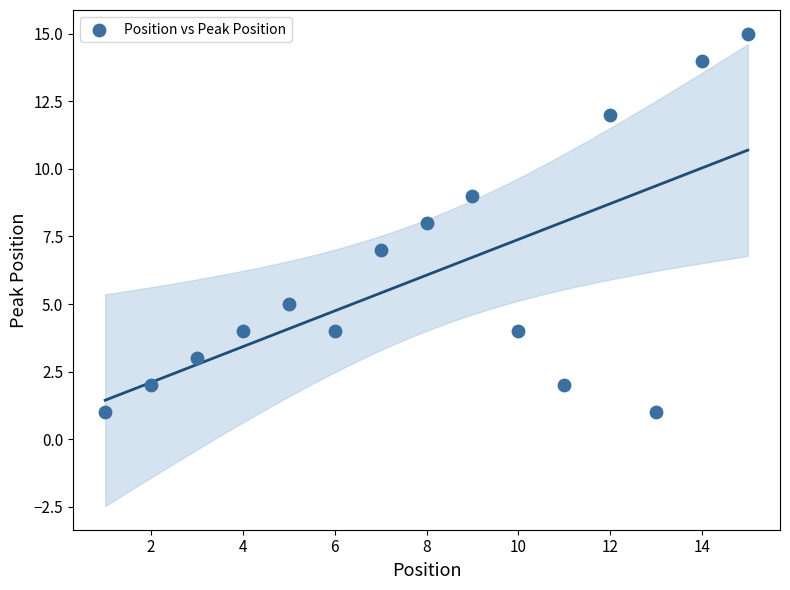

What is the range of X values (max minus min)?

14